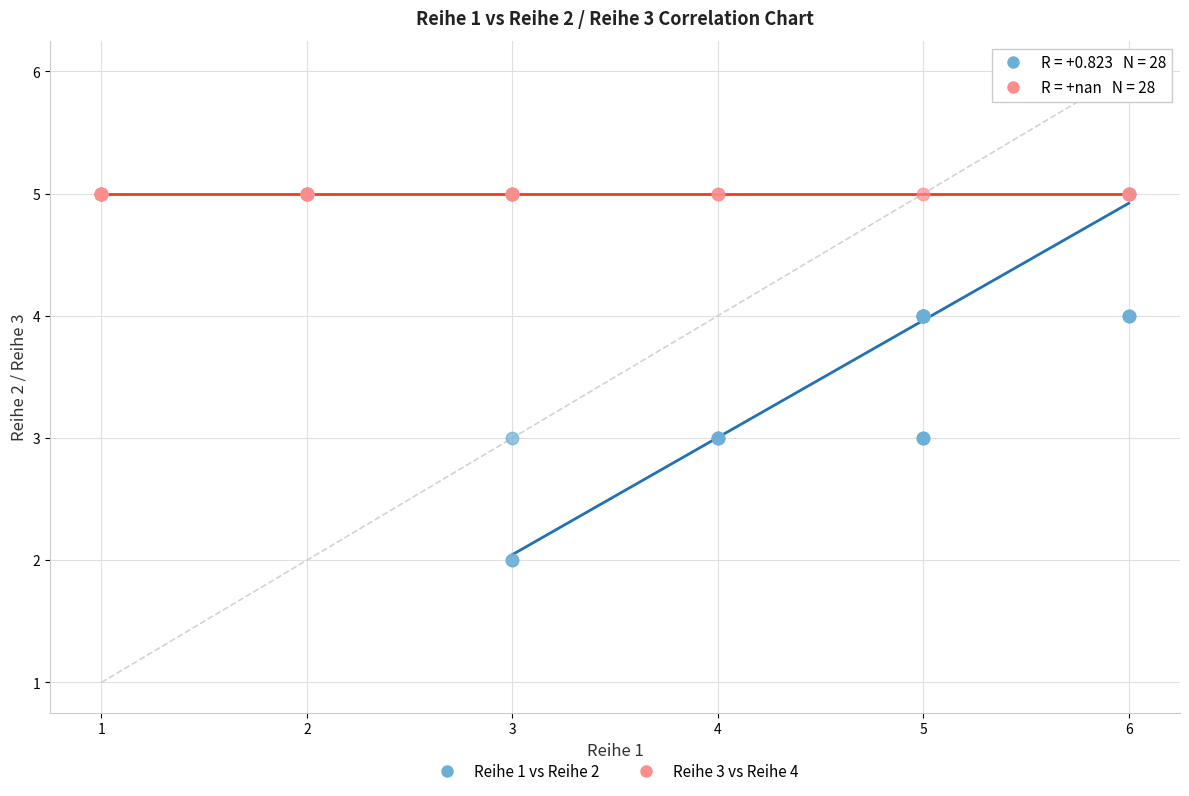

Which series contains the lowest Y value?

Reihe 1 vs Reihe 2